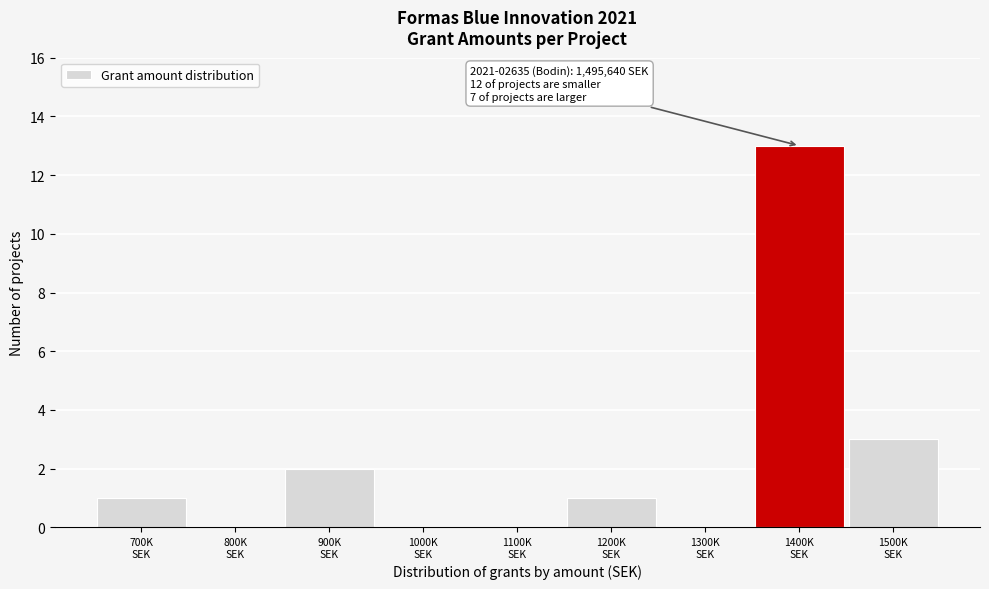

What is the greatest value displayed?

13